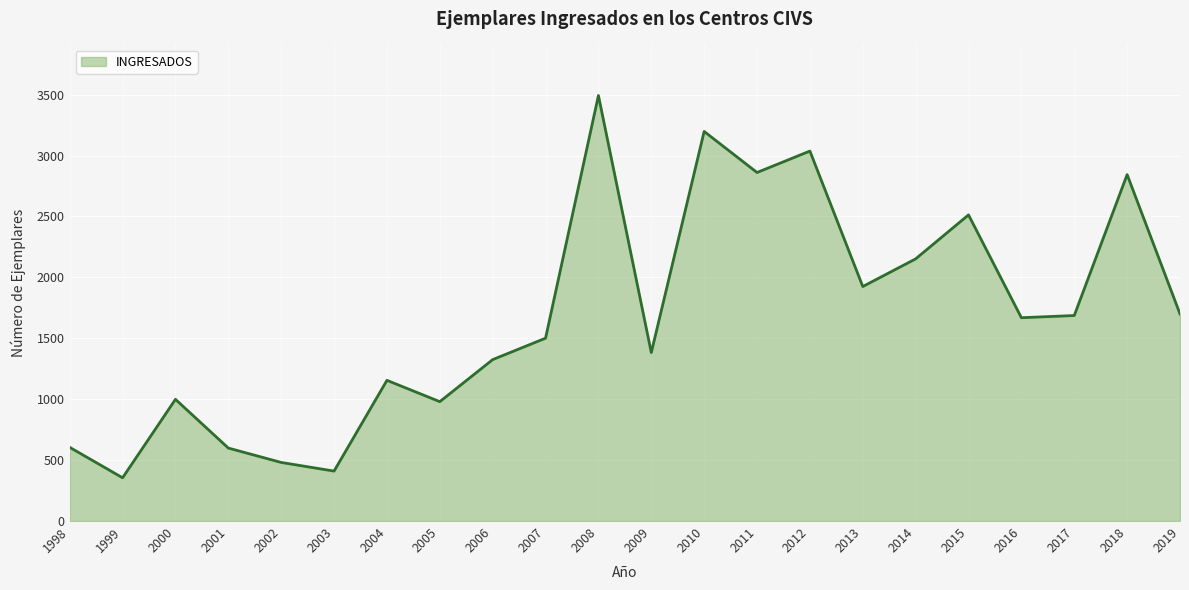

What is the sum of all values?

36872